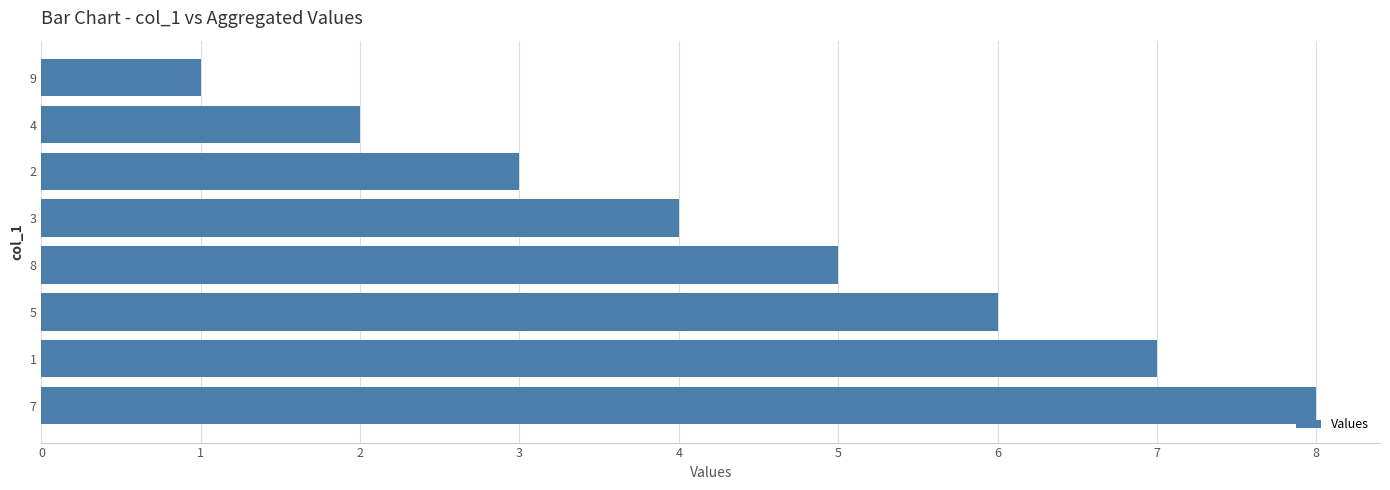

What is the difference between the maximum and minimum values?

7